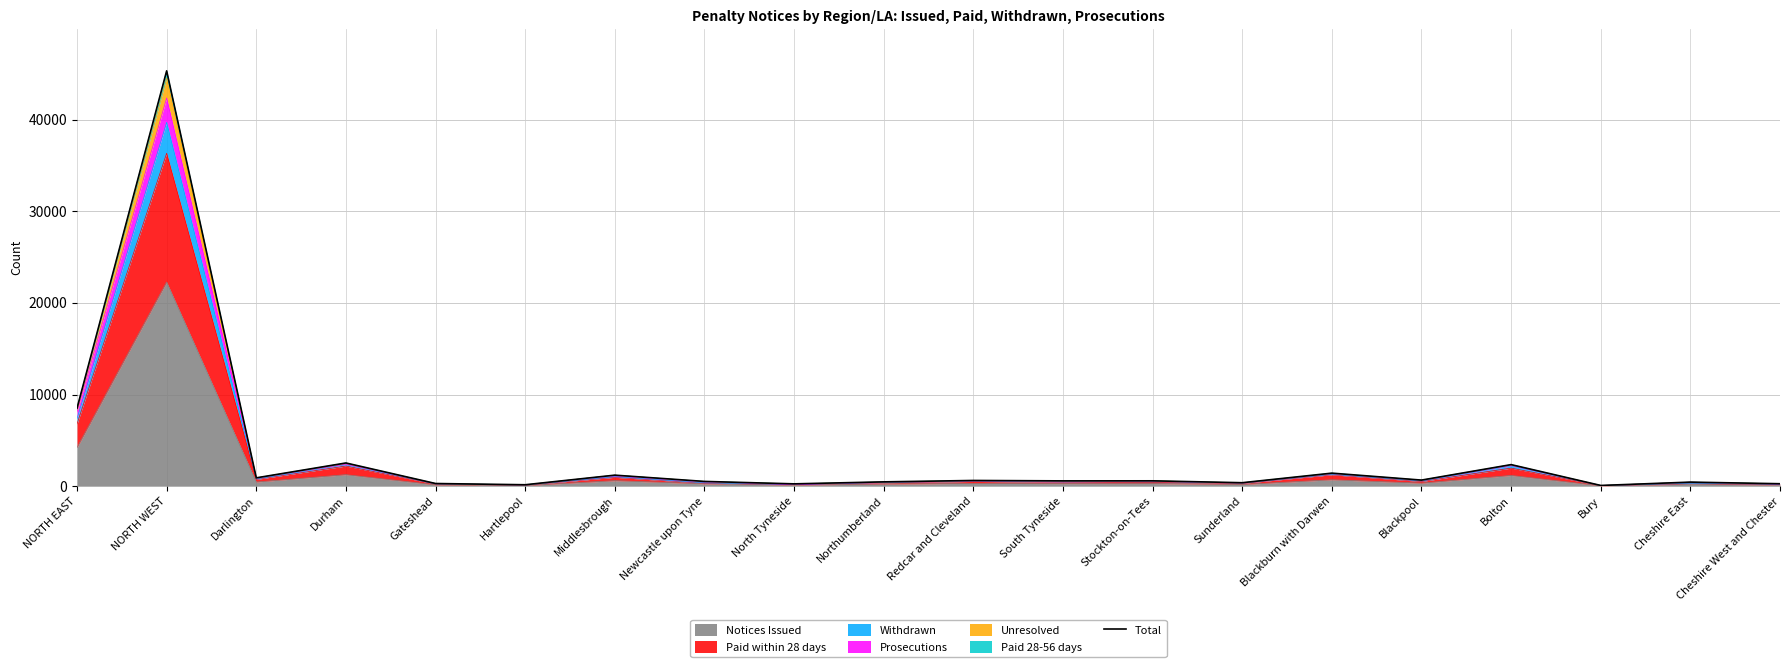

At which label does the data first exceed 586?

NORTH EAST